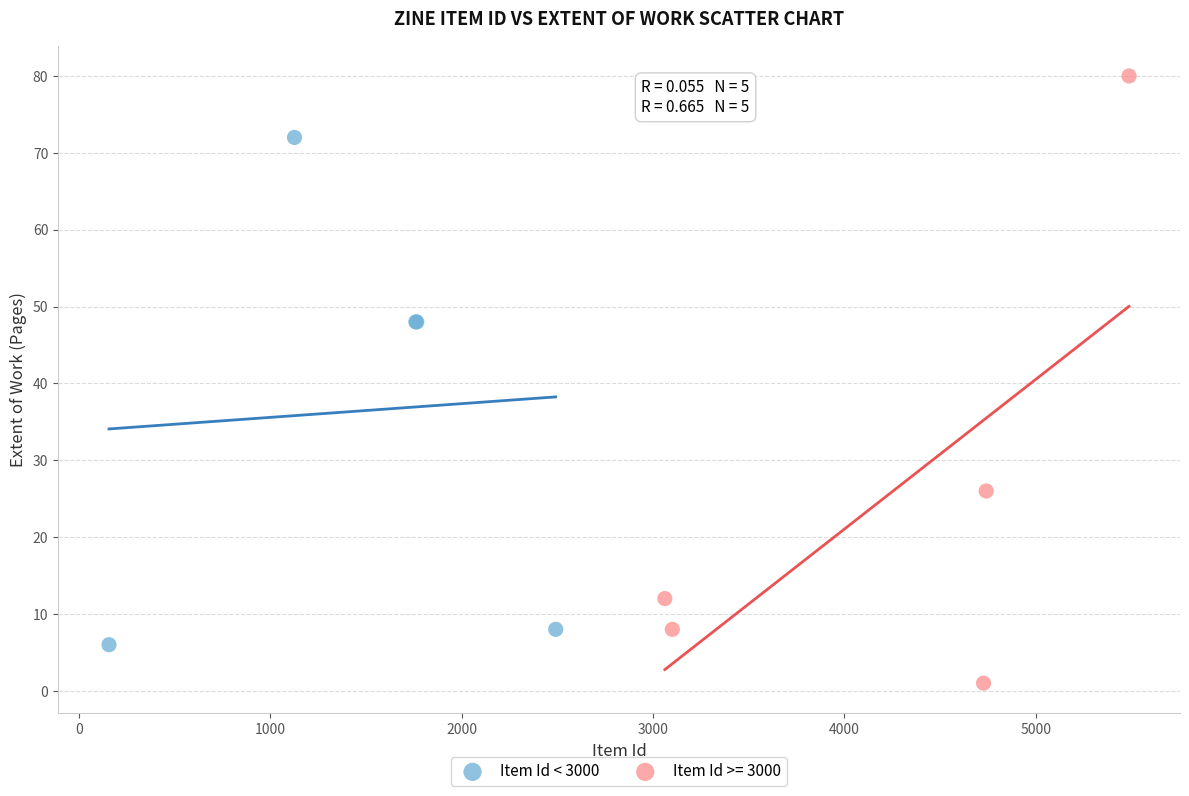

Which series reaches the maximum Y coordinate?

Item Id >= 3000